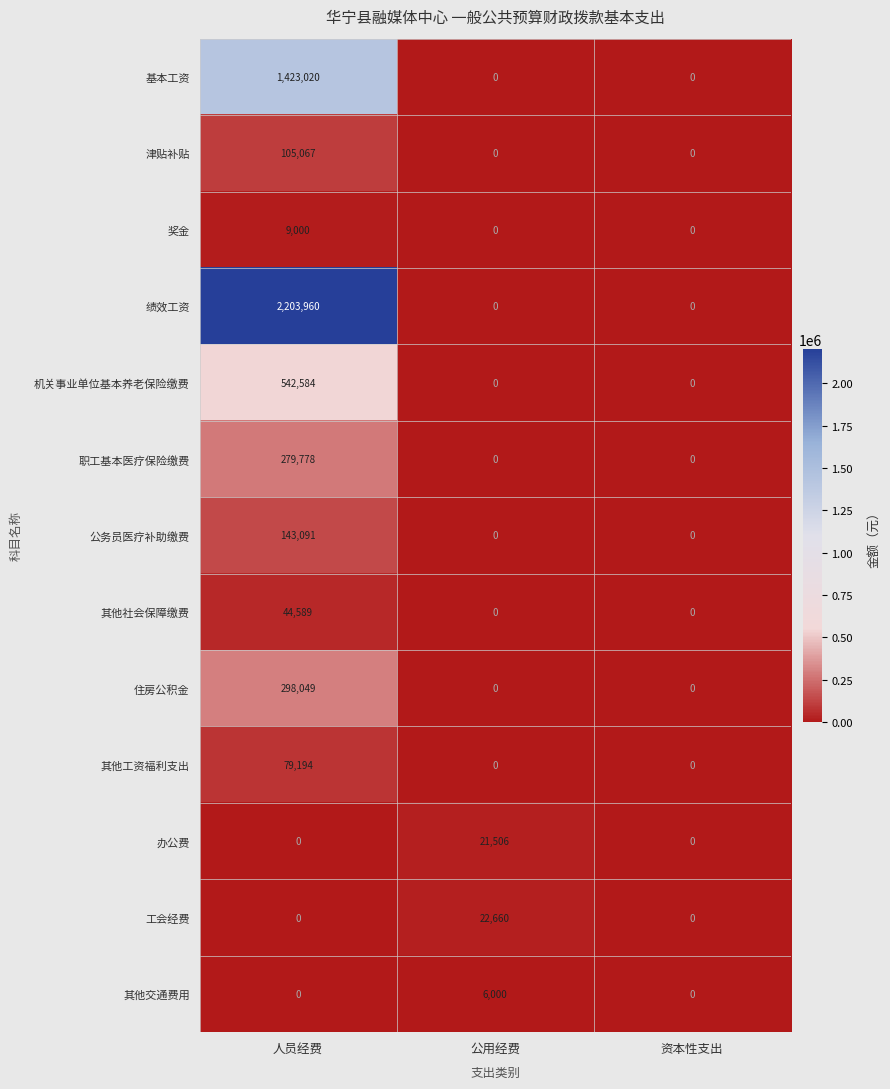

What is the highest value of the 机关事业单位基本养老保险缴费 series?

542584